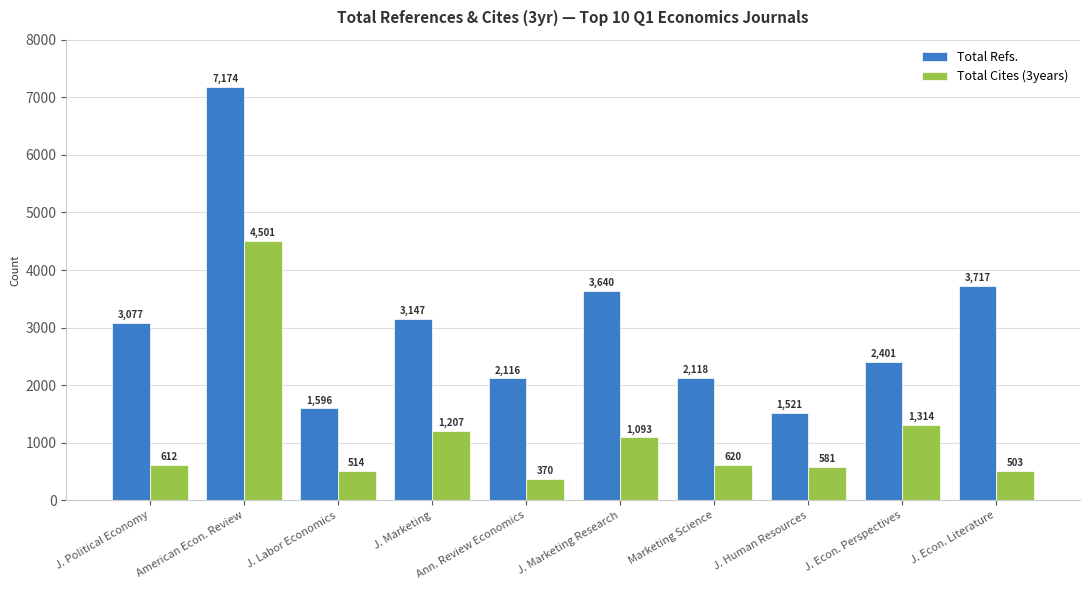

The Total Cites (3years) series shows 1773 at J. Econ. Perspectives. True or false?

False